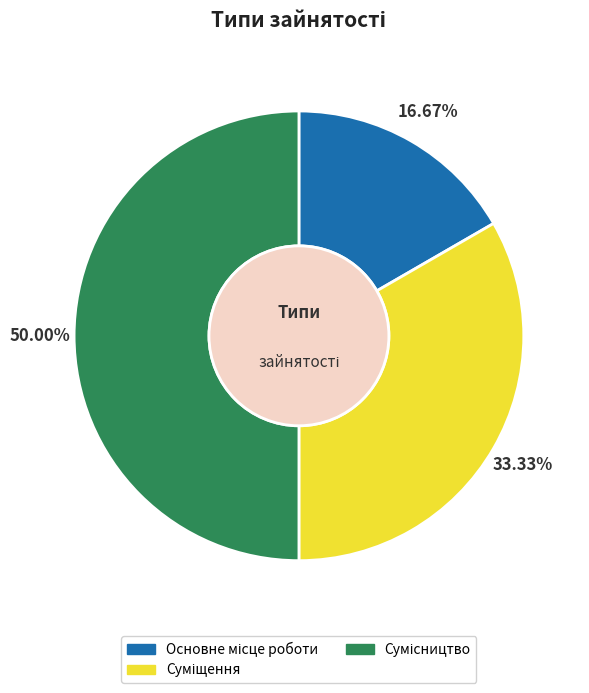

What is the ratio of the value at Основне місце роботи to the value at Суміщення?

0.5